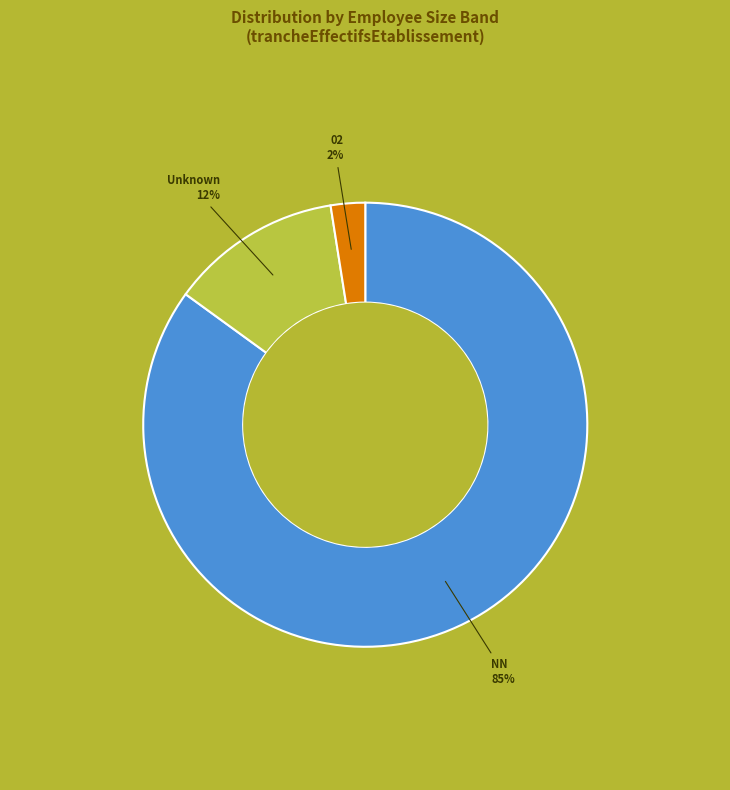

Is there any slice that represents more than half of the pie?

Yes